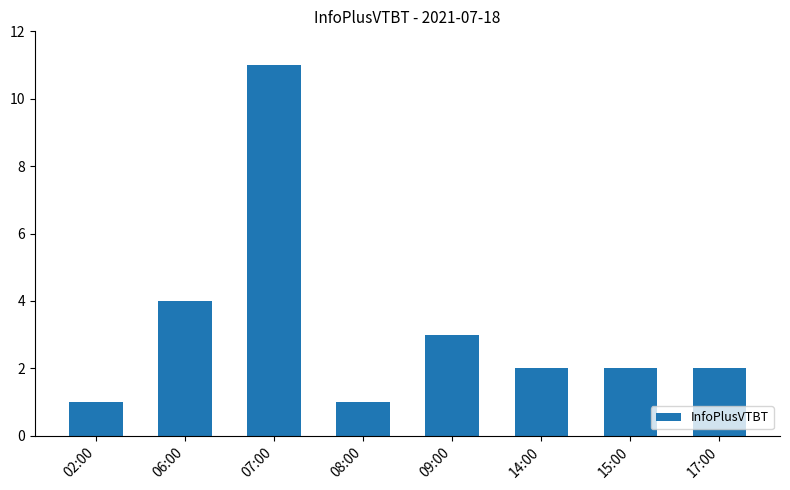

What position from the right is 06:00?

7